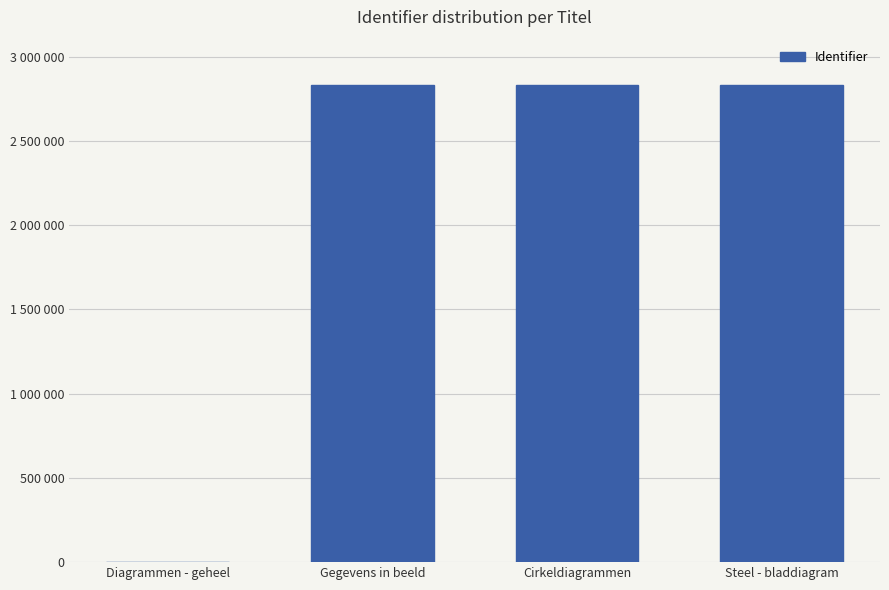

Reading left to right, list all the values displayed in this chart.

Diagrammen - geheel=0	Gegevens in beeld=2833656	Cirkeldiagrammen=2833659	Steel - bladdiagram=2833666